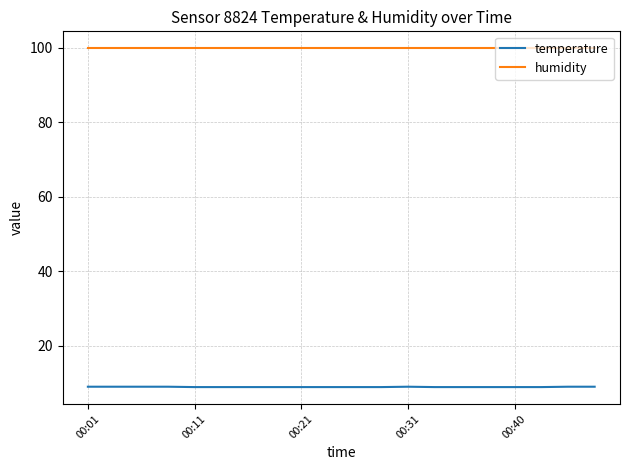

What is the minimum value shown in the chart?

8.9